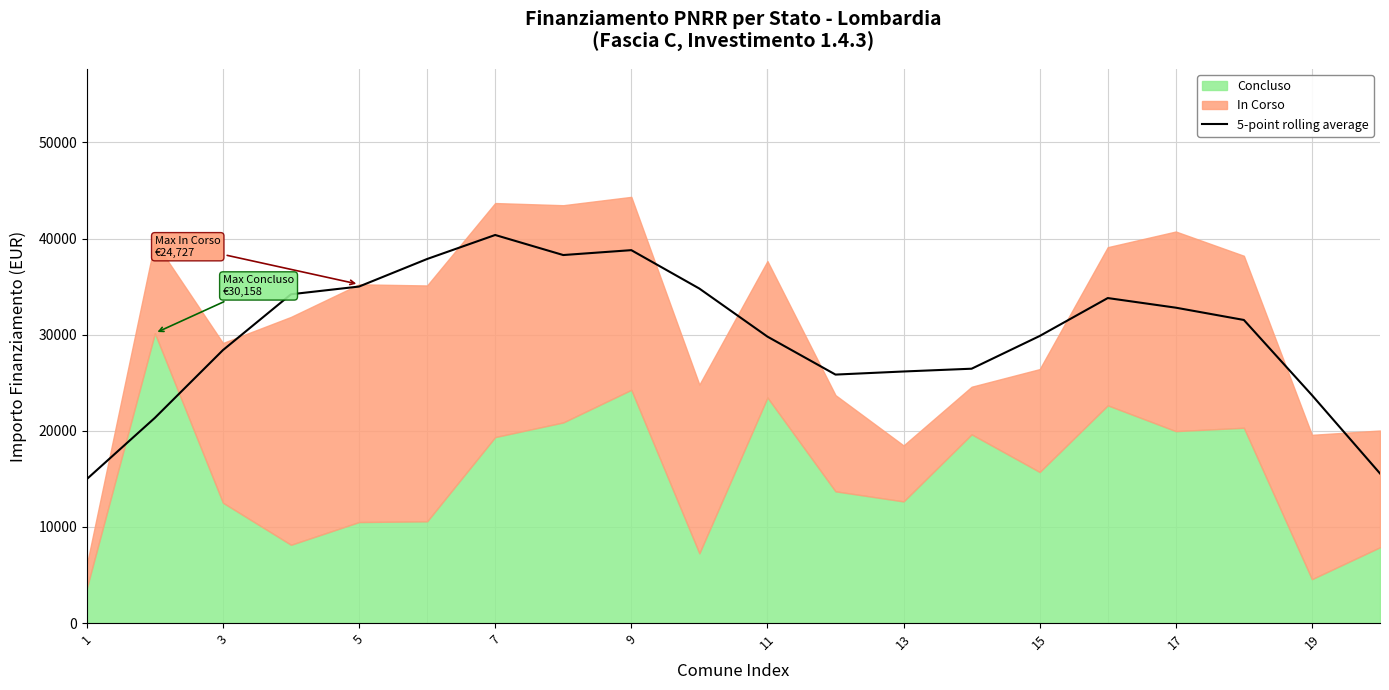

The value of 5-point rolling average at 11 is 29799.8. True or false?

True